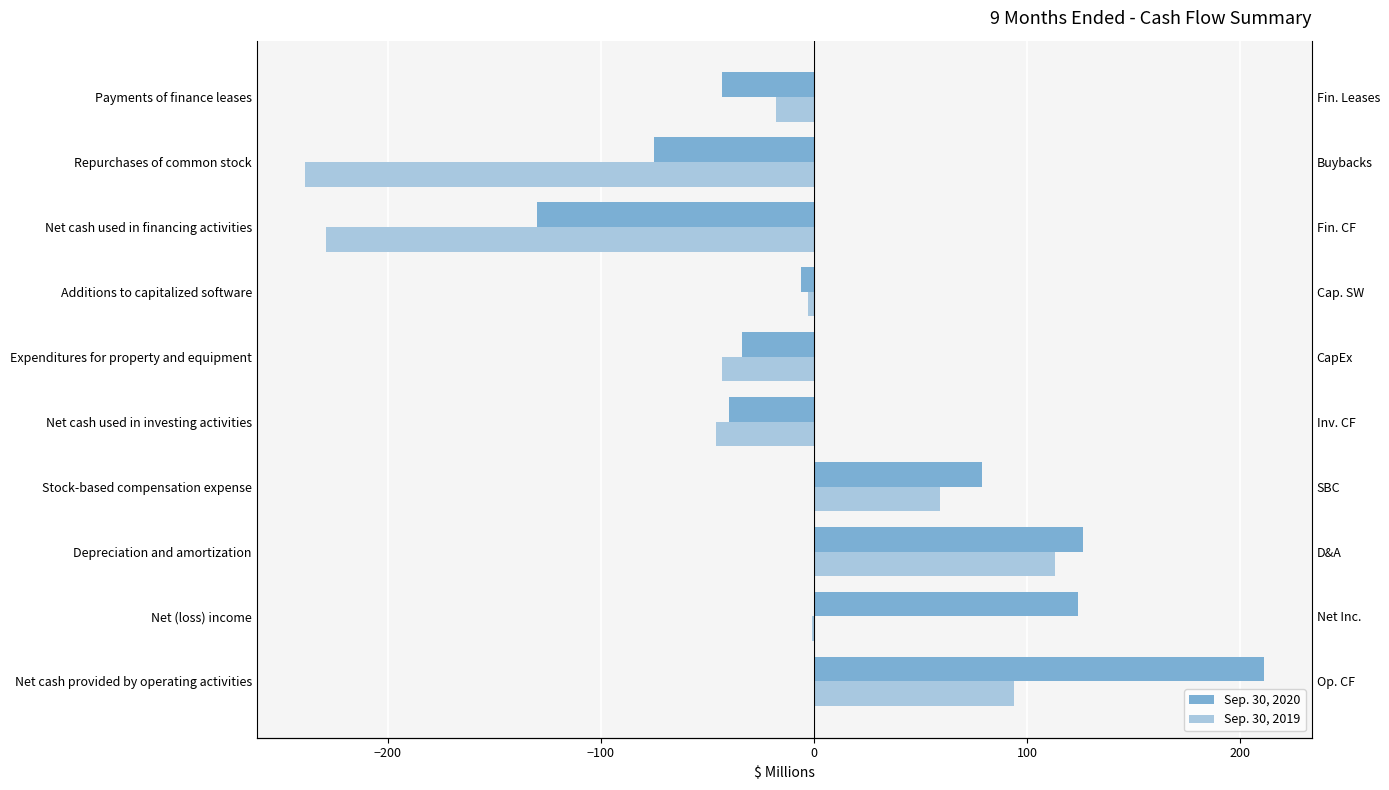

How many groups of bars are there?

10